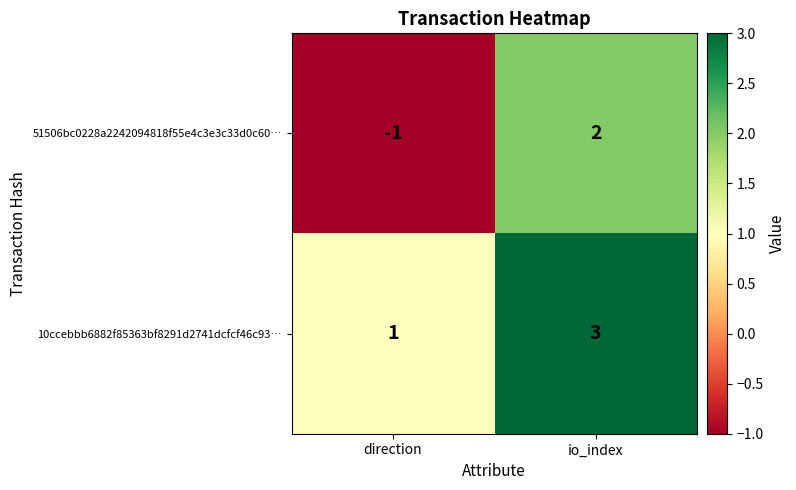

What is the spread (max minus min) of values at io_index?

1